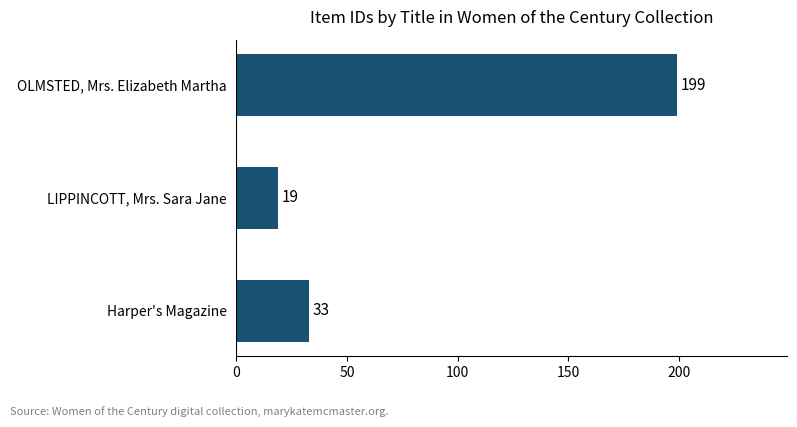

How many categories are shown in the chart?

3